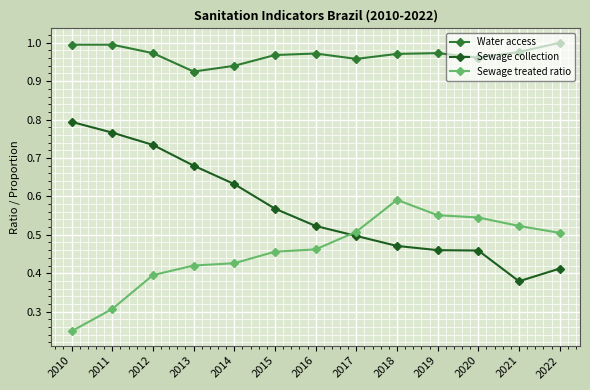

Count the number of categories in the chart.

13